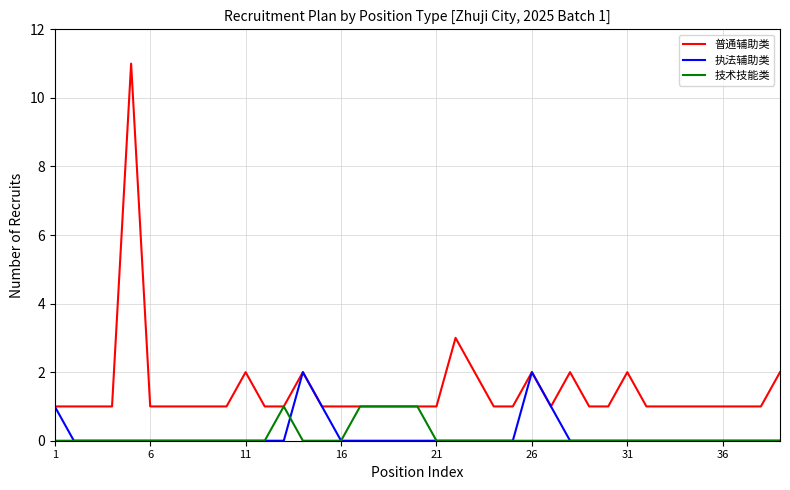

What is the greatest value displayed?

11